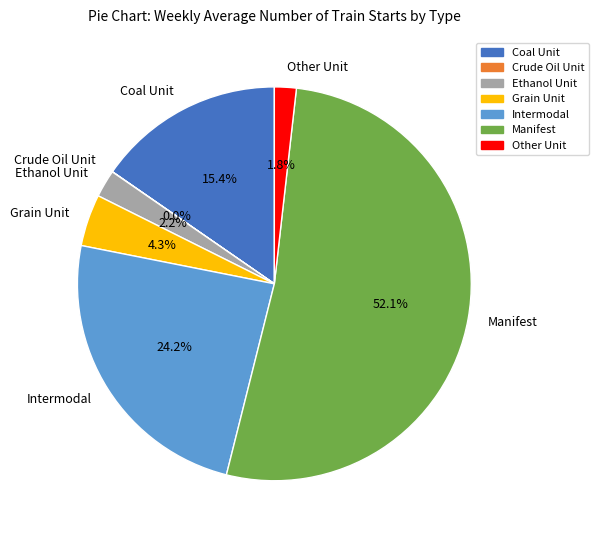

What percentage is the Coal Unit slice, to the nearest percent?

15%